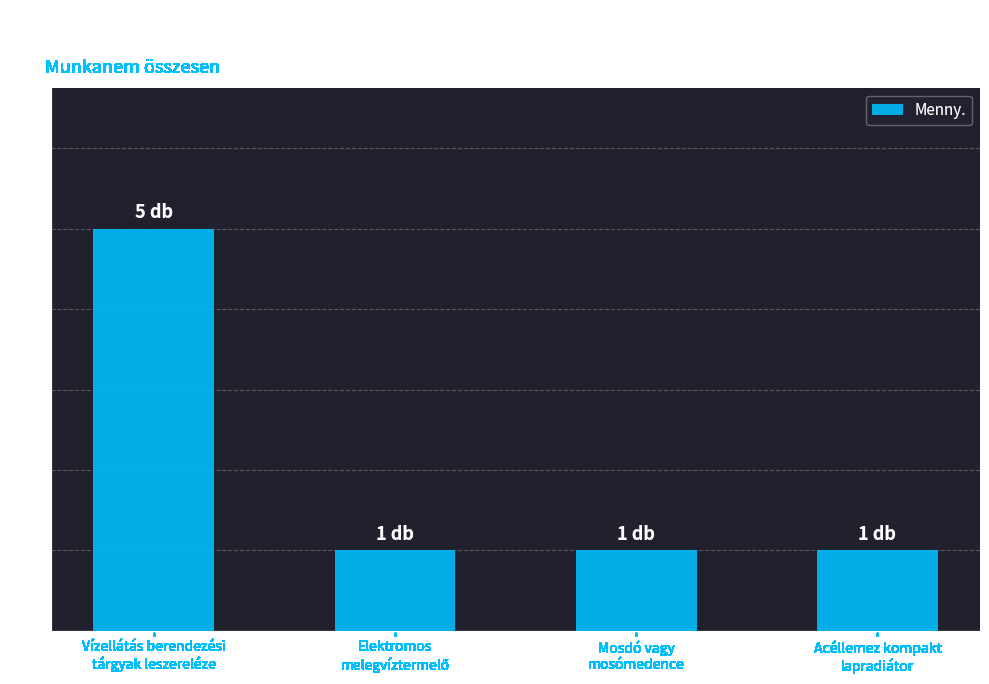

What is the value of the 3rd bar from the left?

1